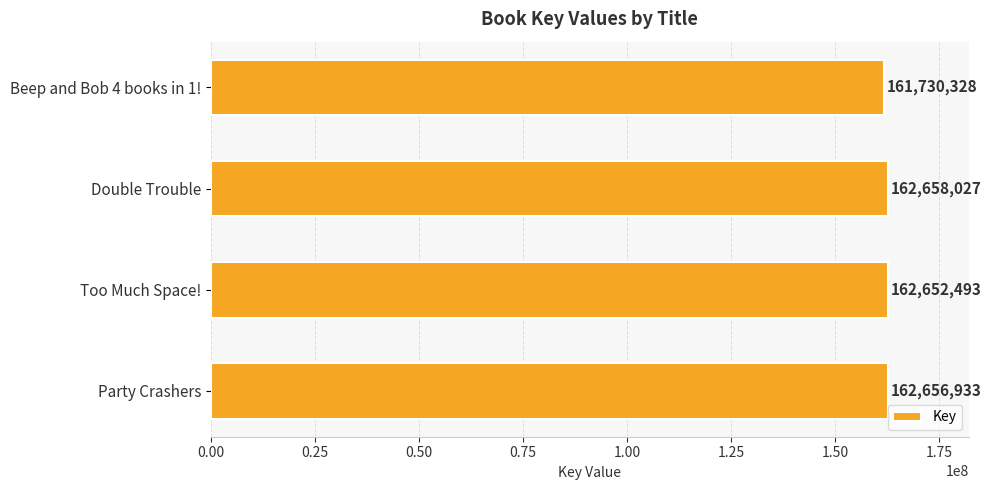

Reading top to bottom, list all the values displayed in this chart.

161730328	162658027	162652493	162656933